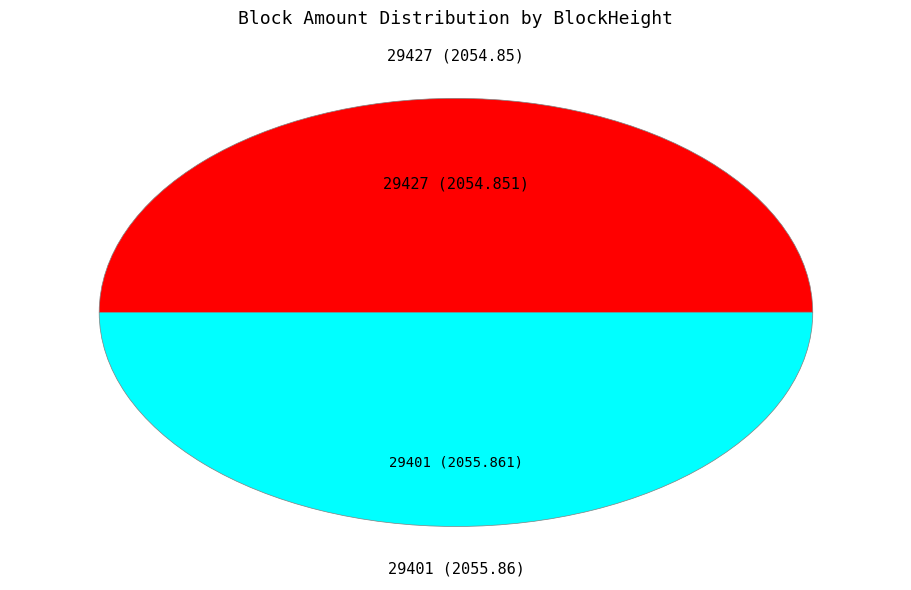

Combined, do 29401 and 29427 account for over 50%?

Yes